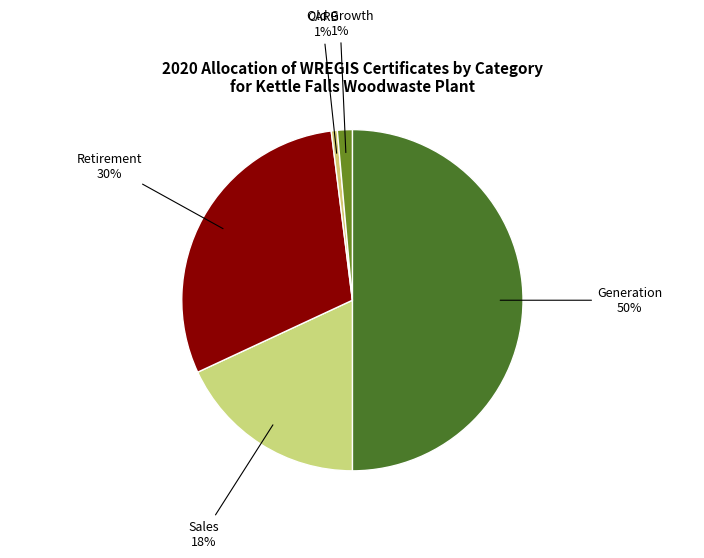

Count the number of slices in the pie.

5